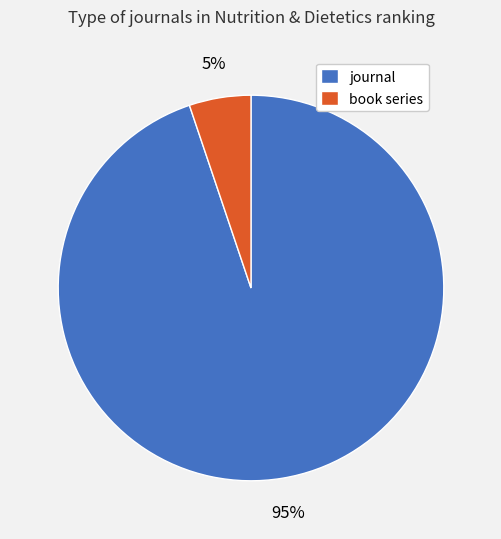

To the nearest percent, what percentage of the pie is journal?

95%